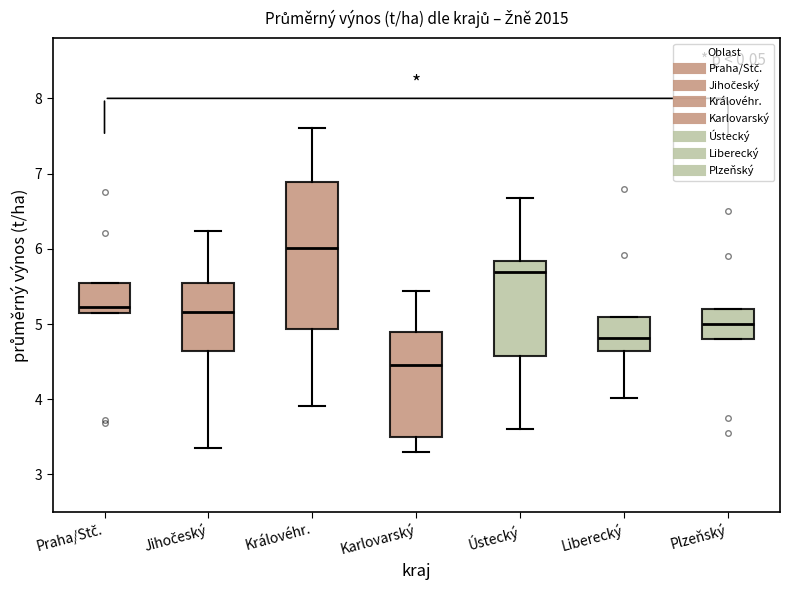

Where does the lower whisker of the box for Jihočeský end on the y-axis? The values are not printed on the chart, so give them approximately, as read against the axis.

3.4